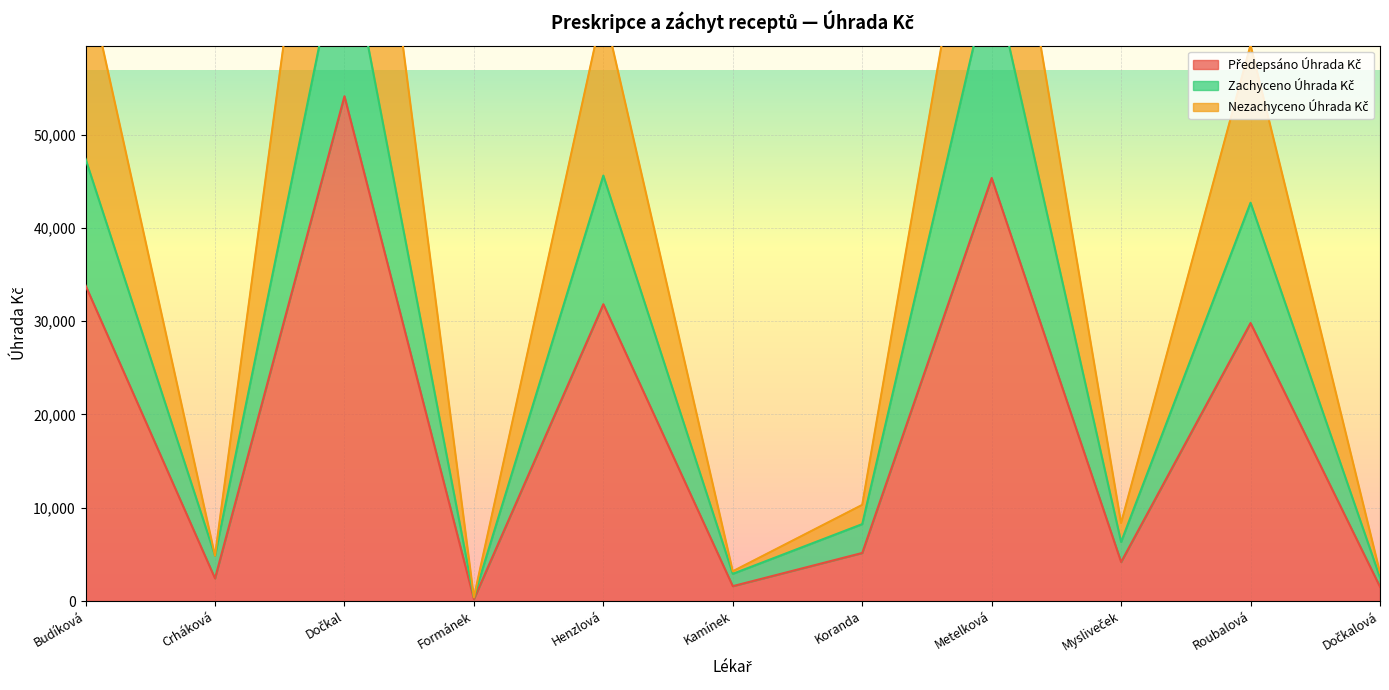

Reading right to left, transcribe all the data shown in this chart.

Předepsáno Úhrada Kč: 1525.8	29803.2	4180.9	45346.4	5152.4	1594.9	31818.6	201.6	54112.2	2426.7	33822.4
Zachyceno Úhrada Kč: 2509.2	42695.6	6328.5	67810.9	8243.5	2914.3	45609.3	403.3	72726.0	4853.4	47392.9
Nezachyceno Úhrada Kč: 3051.5	59606.5	8361.7	90692.9	10304.9	3189.8	63637.2	403.3	108224.4	4854.4	67644.8